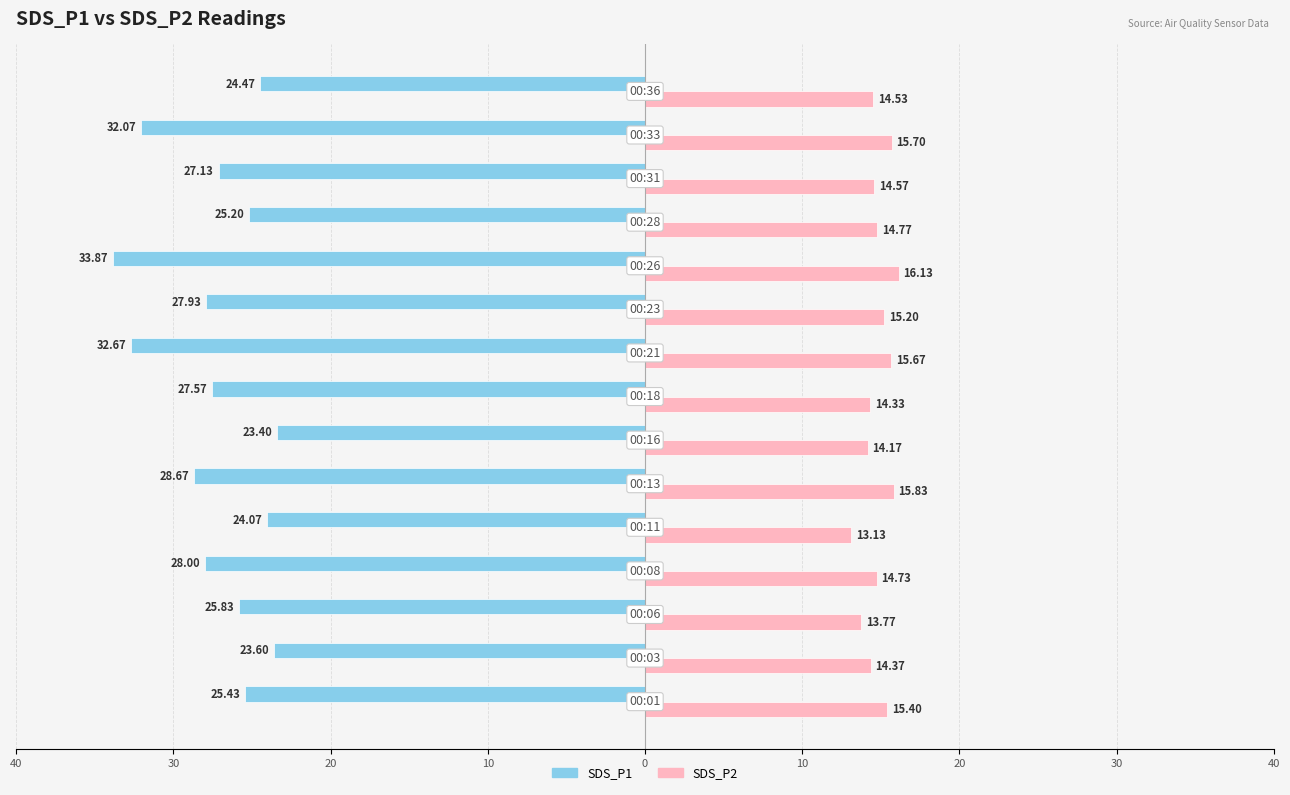

How many bars are there in total?

30